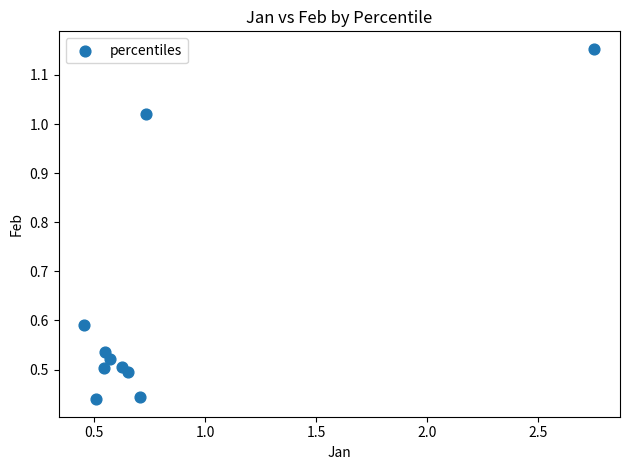

What is the range of Y values (max minus min)?

0.7